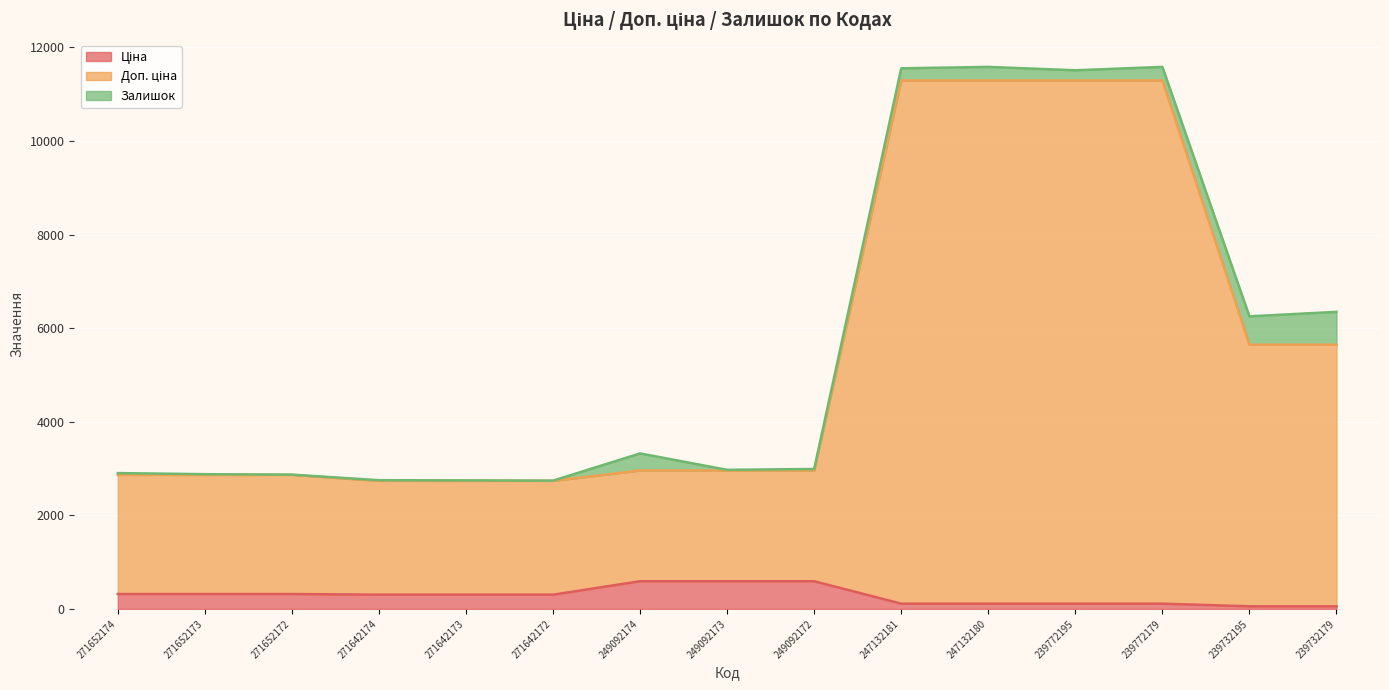

How many values in the Доп. ціна series exceed 2958?

9